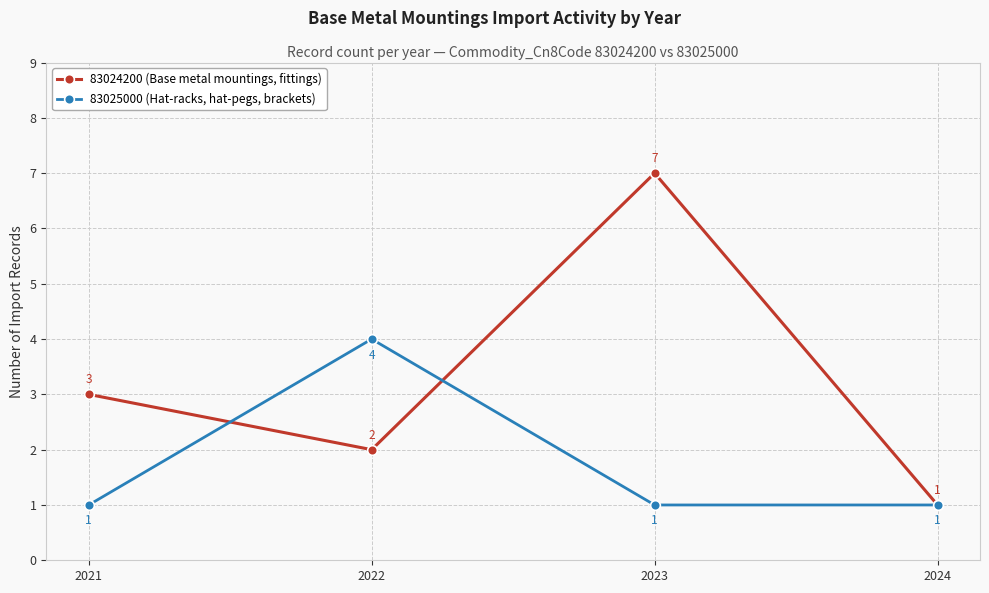

Reading left to right, what are all the values shown in this chart?

83024200 (Base metal mountings, fittings): 2021=3	2022=2	2023=7	2024=1
83025000 (Hat-racks, hat-pegs, brackets): 2021=1	2022=4	2023=1	2024=1